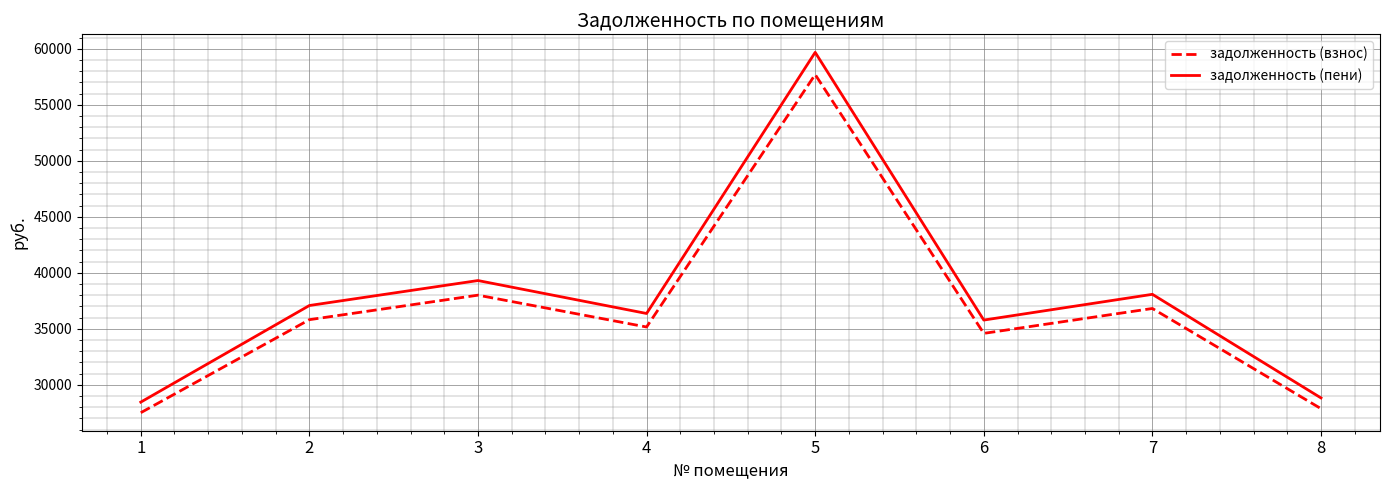

Where is the first local maximum for задолженность (взнос)?

3